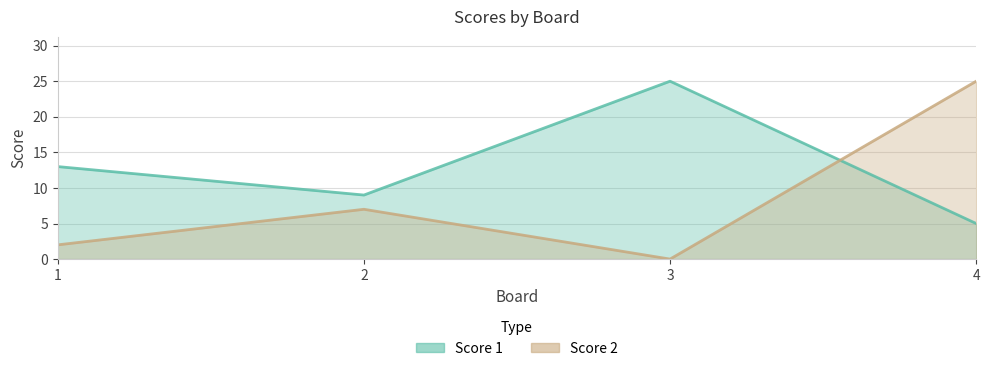

What is the average value of the Score 1 series?

13